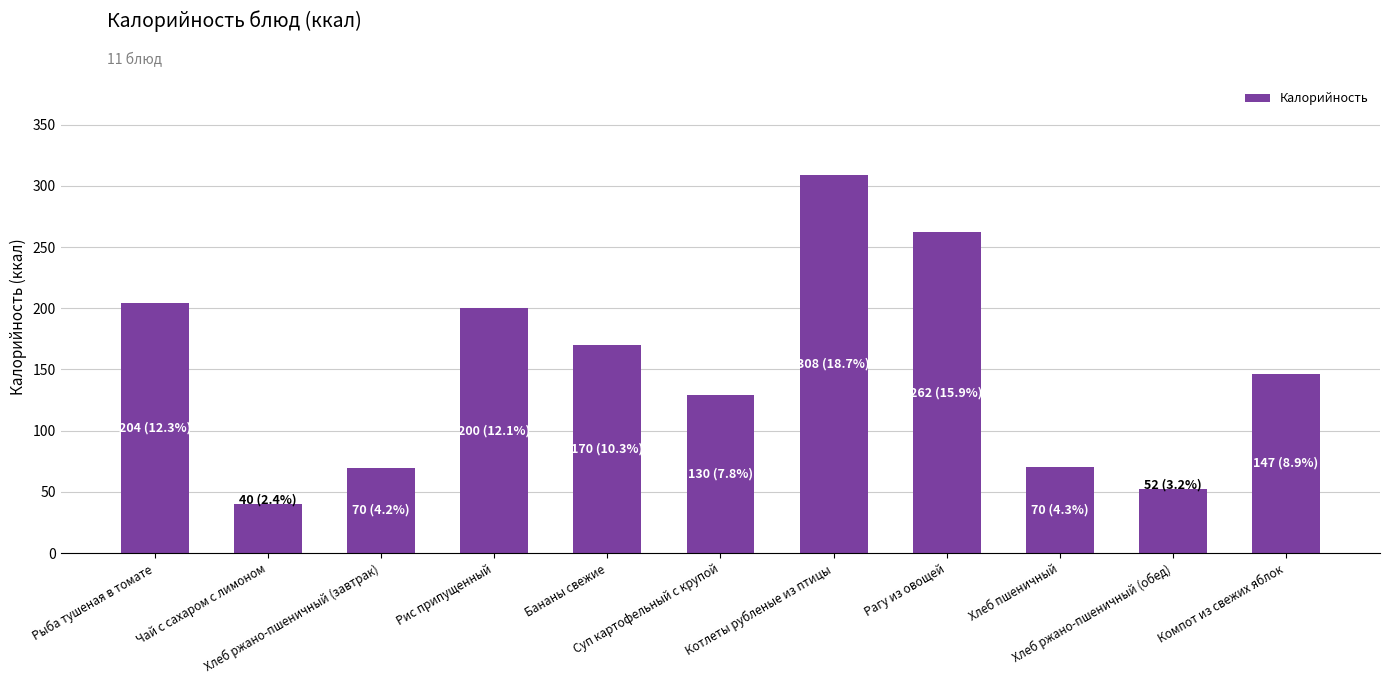

What is the difference between the maximum and minimum values?

268.5